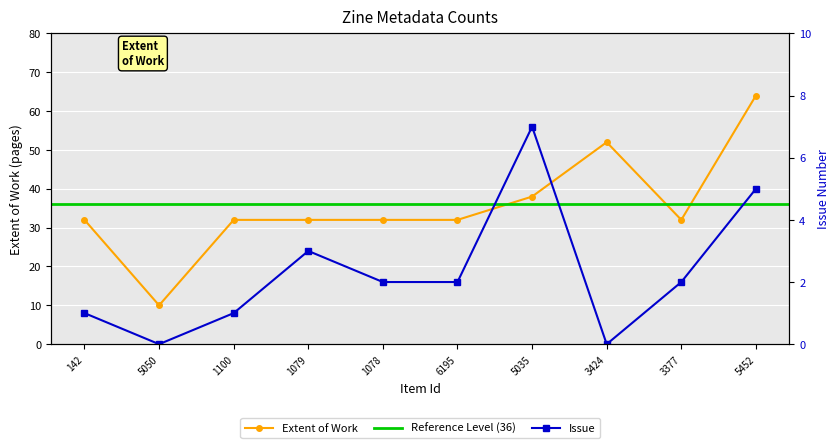

True or false: Issue and Extent of Work cross at least once.

False